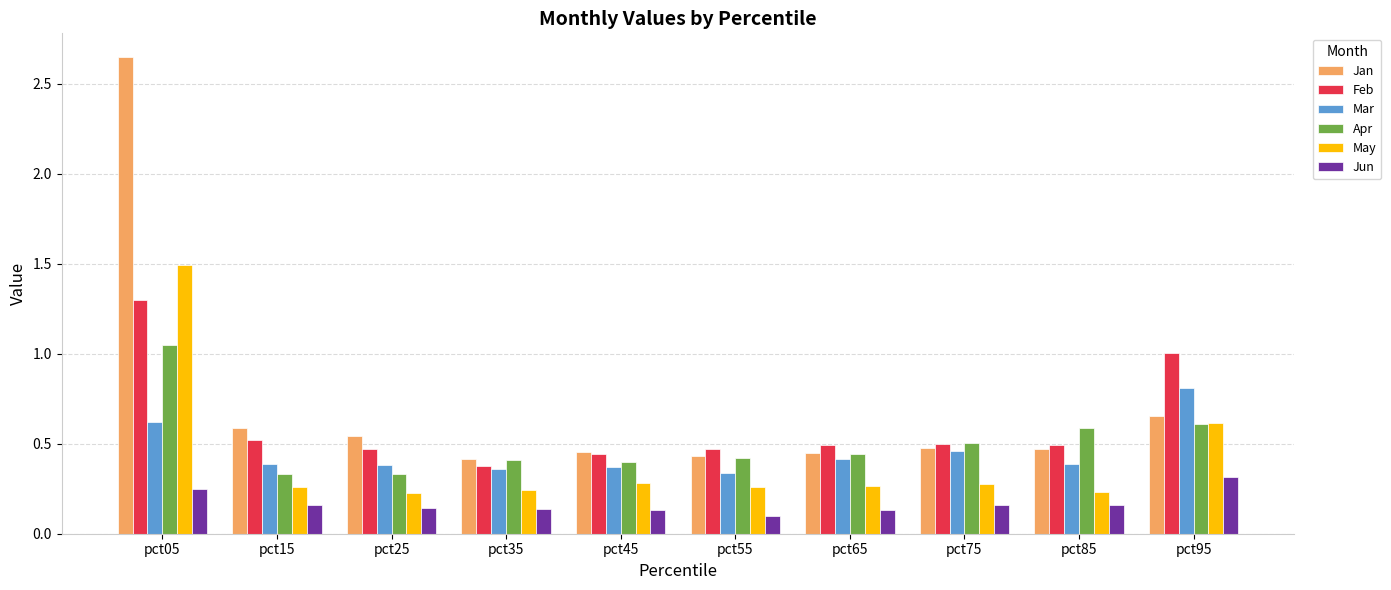

How many bars are there in each group?

6